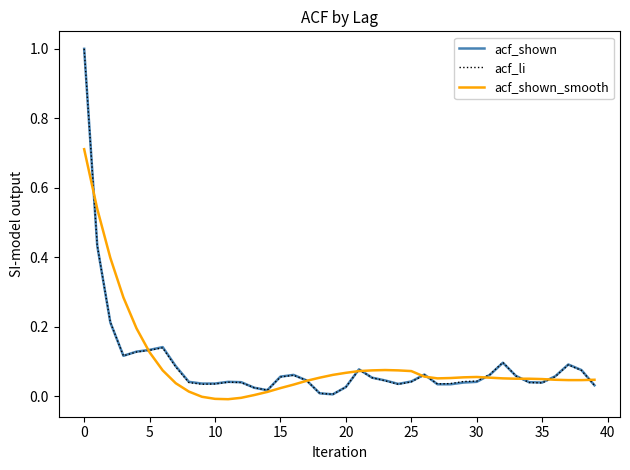

What is the maximum value shown in the chart?

1.0